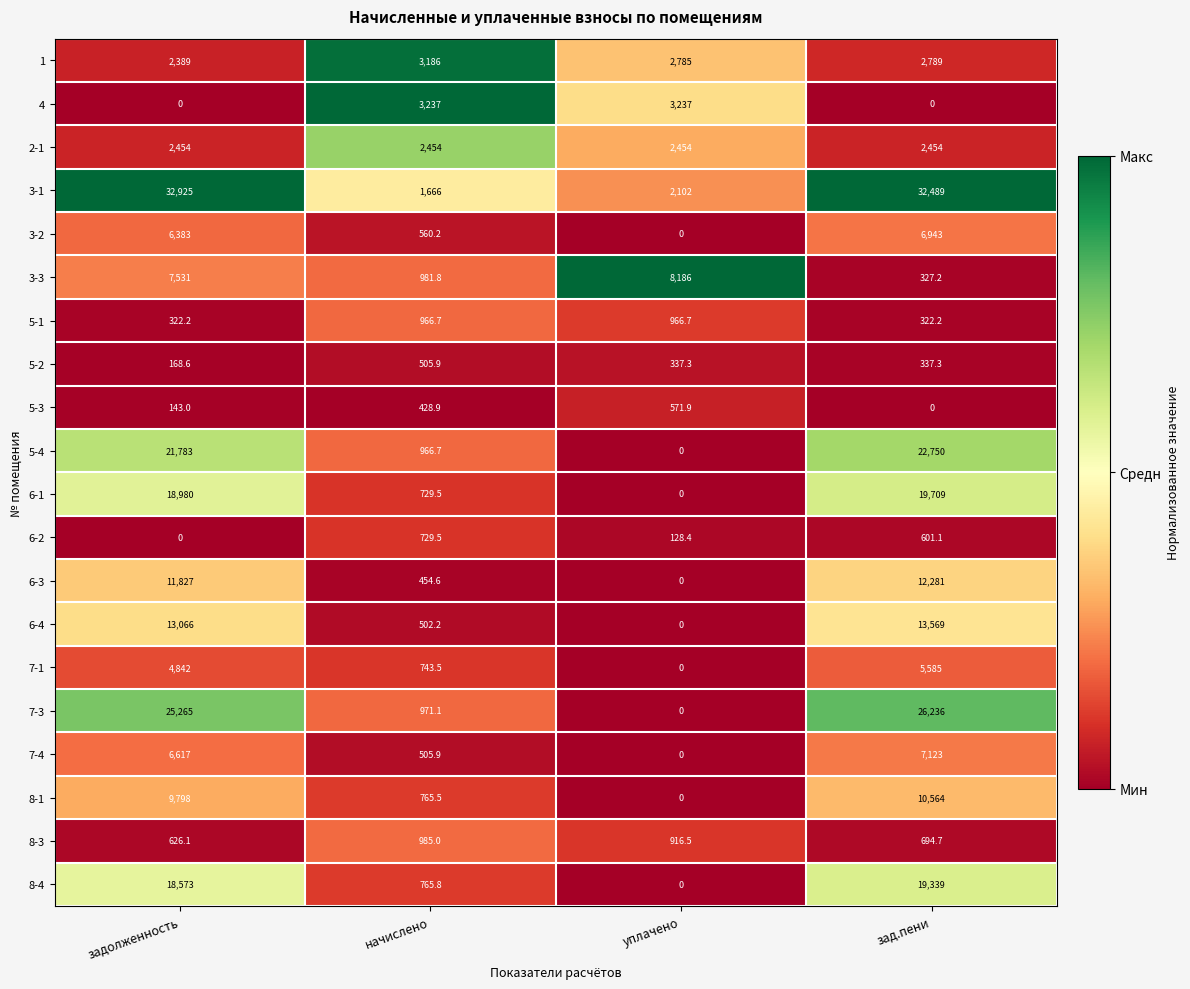

Is it true that 1 equals 3872.7 at зад.пени?

False